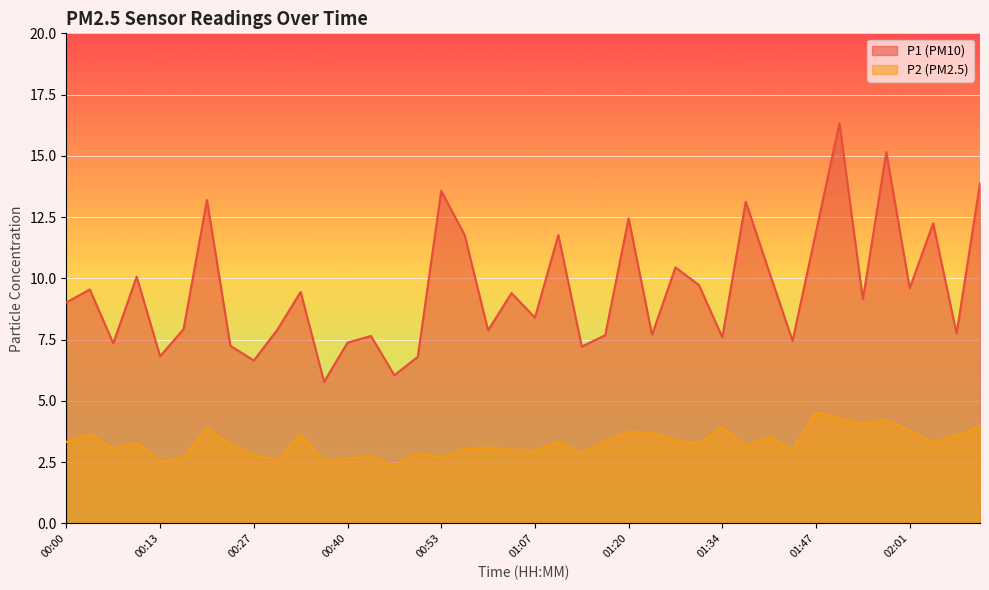

True or false: P2 and P1 intersect in this chart.

False